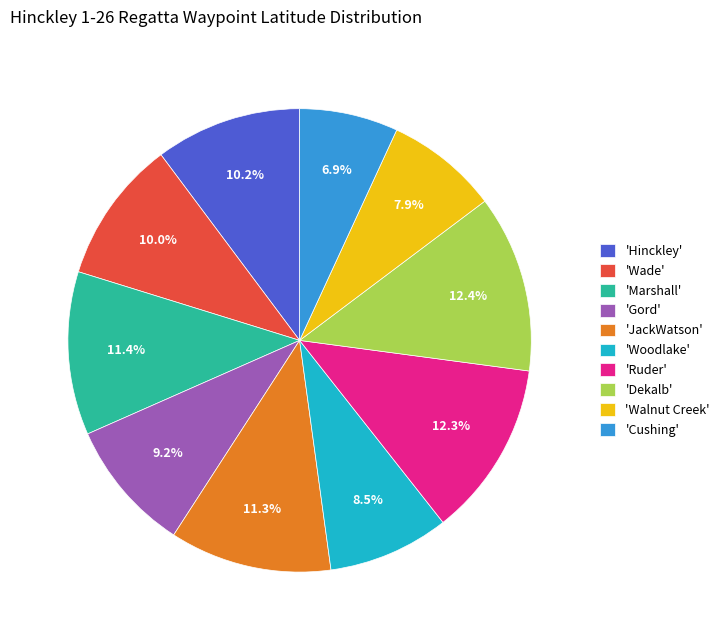

Does any single category account for the majority?

No